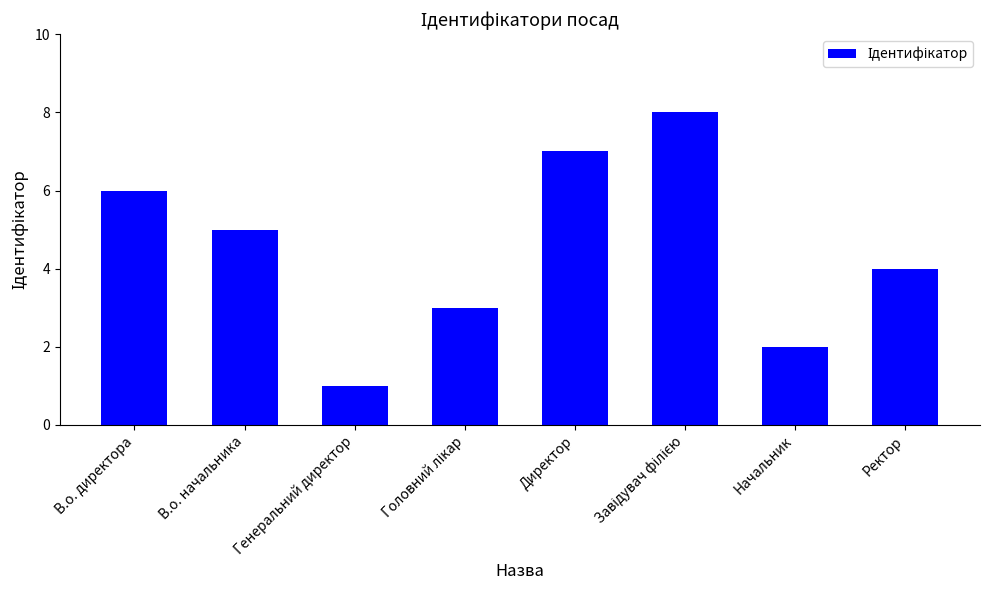

Are the bars grouped side by side (vs. stacked)?

No